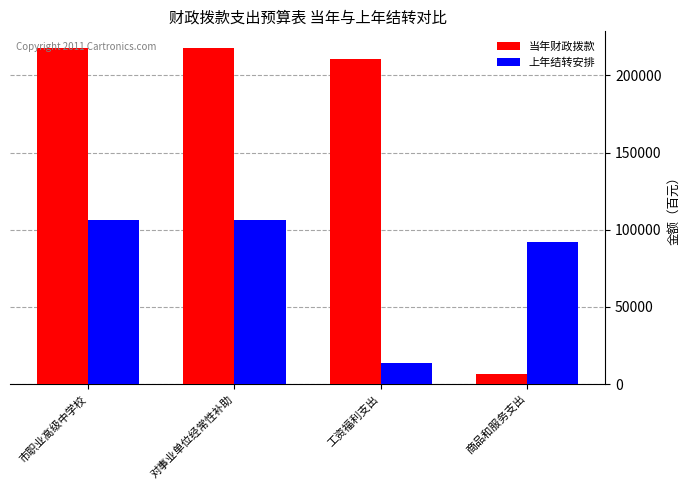

What is the value of the 当年财政拨款 bar at the 2nd from the left?

217639